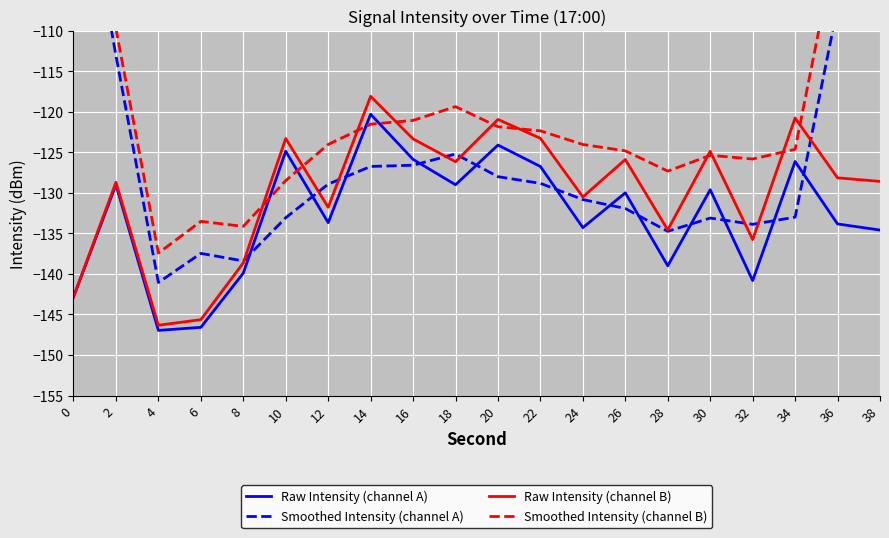

Where is the first local minimum for Smoothed Intensity (channel A)?

4